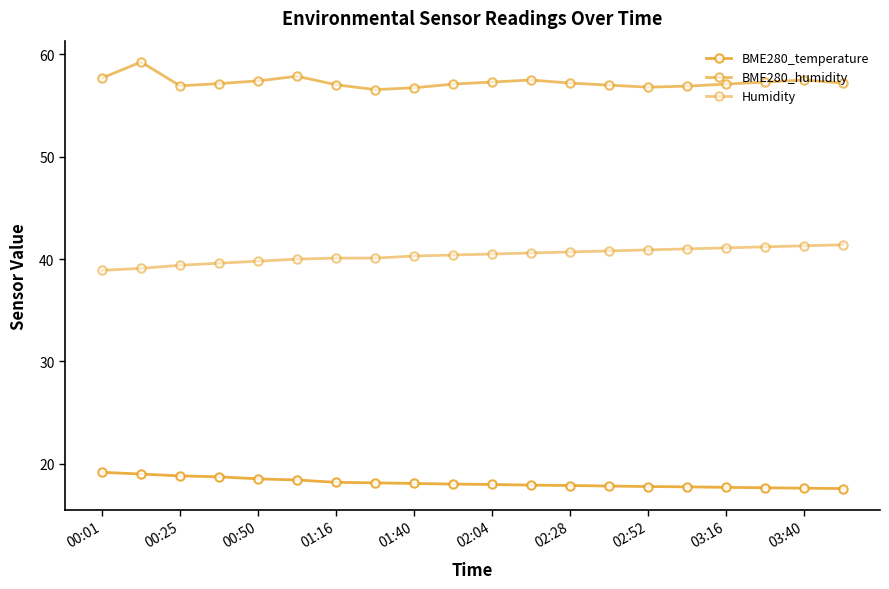

How many categories are shown in the chart?

20